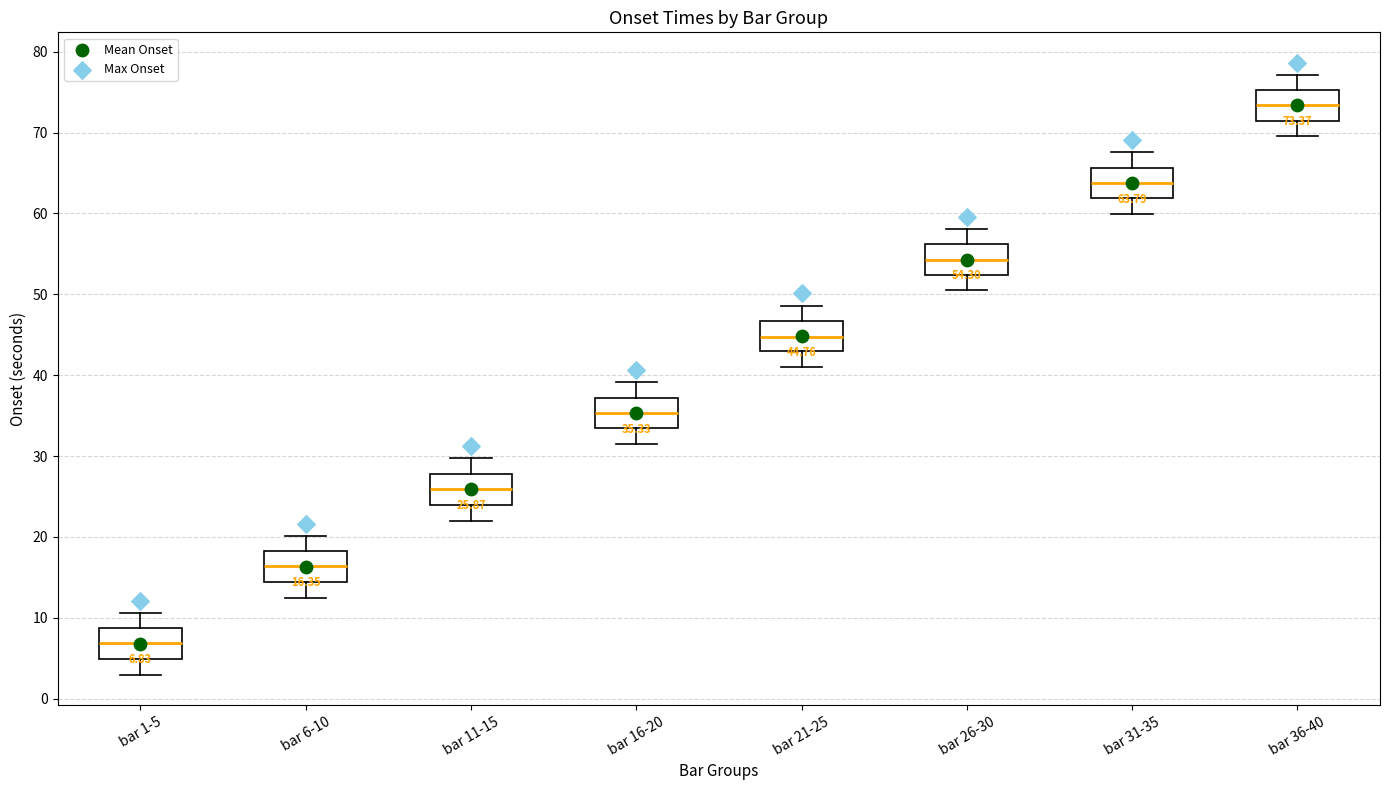

Which box has the lowest median line?

bar 1-5